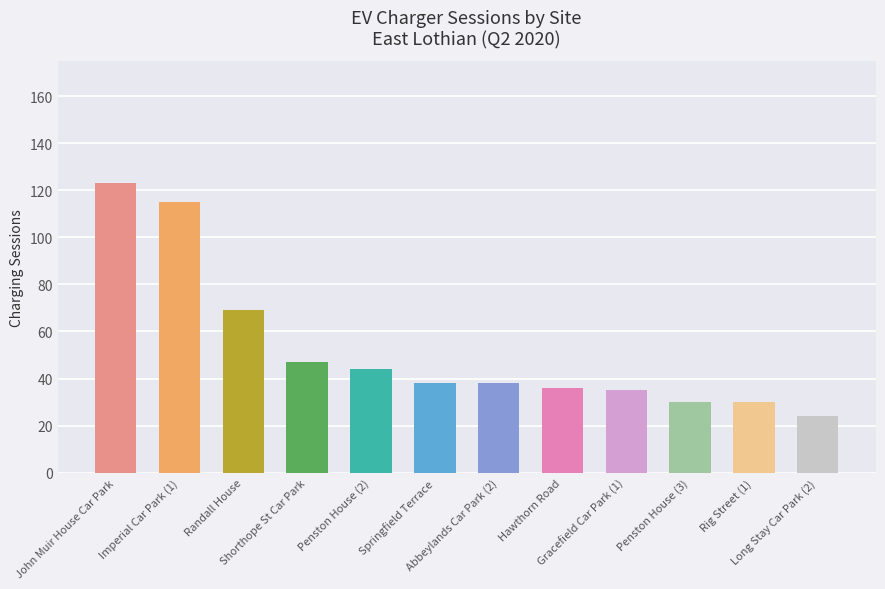

What is the label of the 2nd bar from the right?

Rig Street (1)